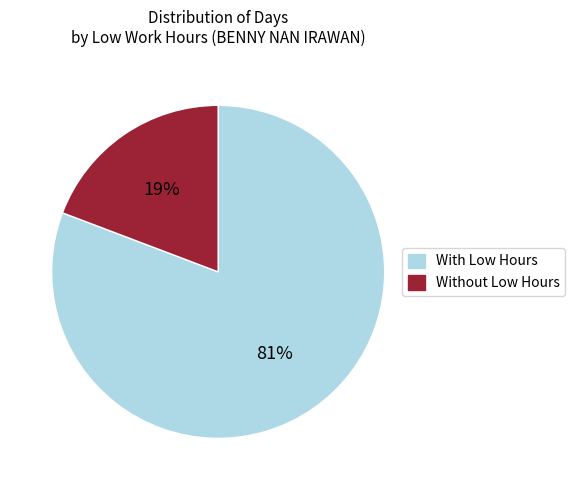

To the nearest percent, what is the average slice percentage?

50%